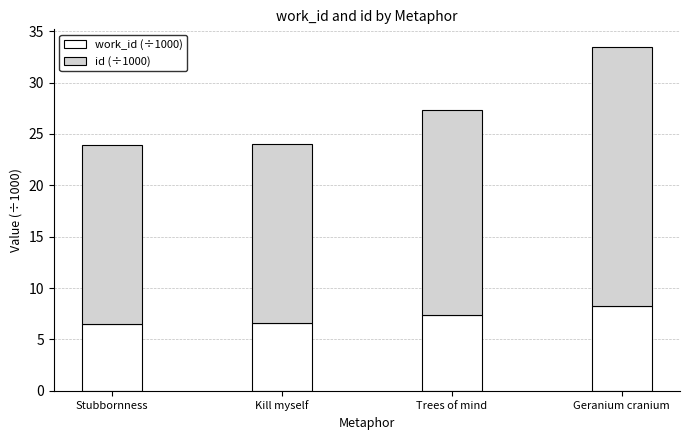

What is the total value across all series at Kill myself?

24.0